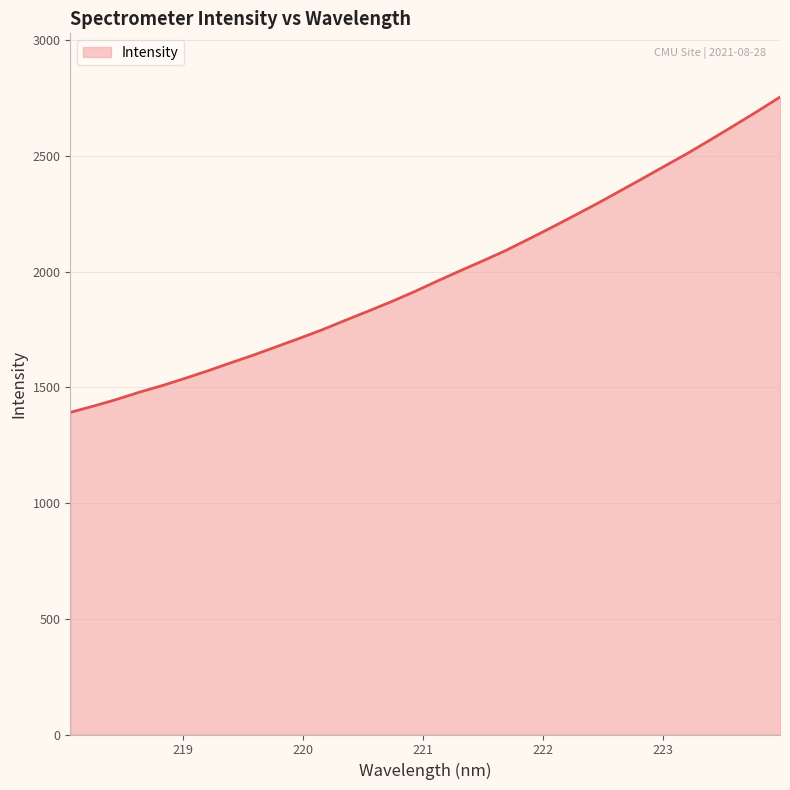

What is the difference between the maximum and minimum values?

1362.3